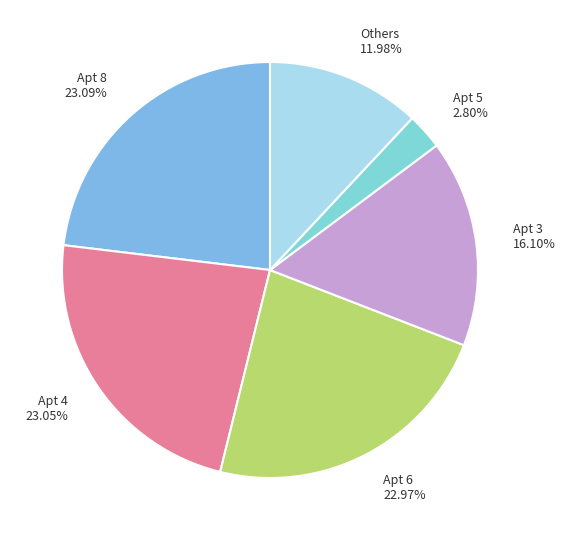

What is the ratio of the value at Others 11.98% to the value at Apt 4 23.05%?

0.5